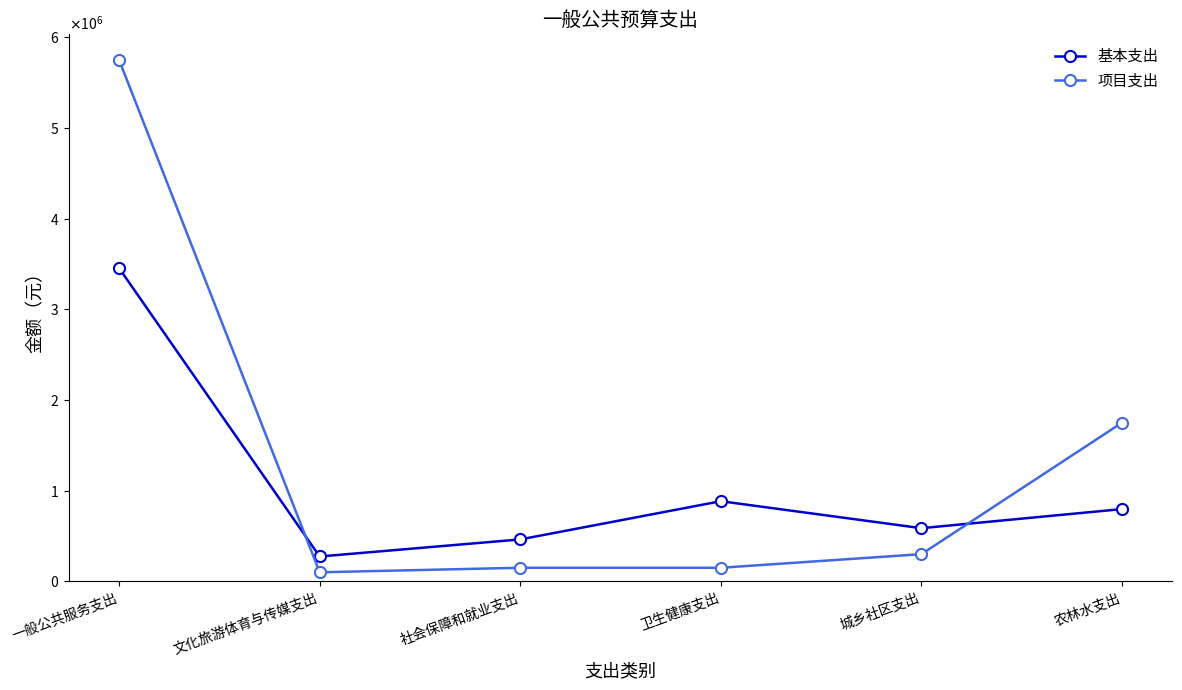

At 农林水支出, list the series in order from largest to smallest.

项目支出, 基本支出